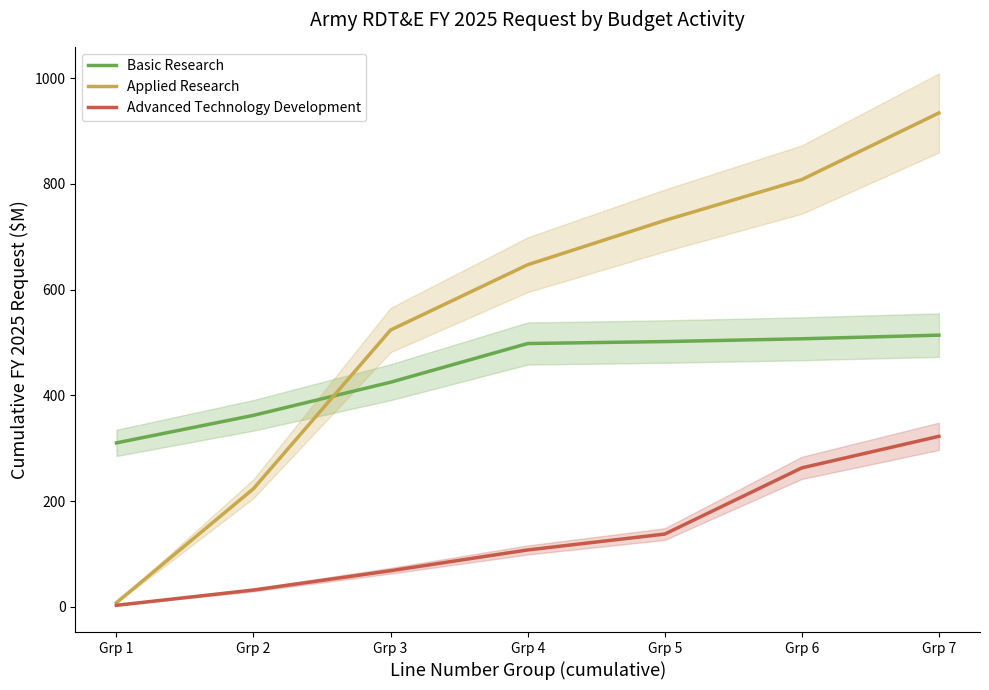

Is it true that Applied Research equals 928.2 at Grp 4?

False